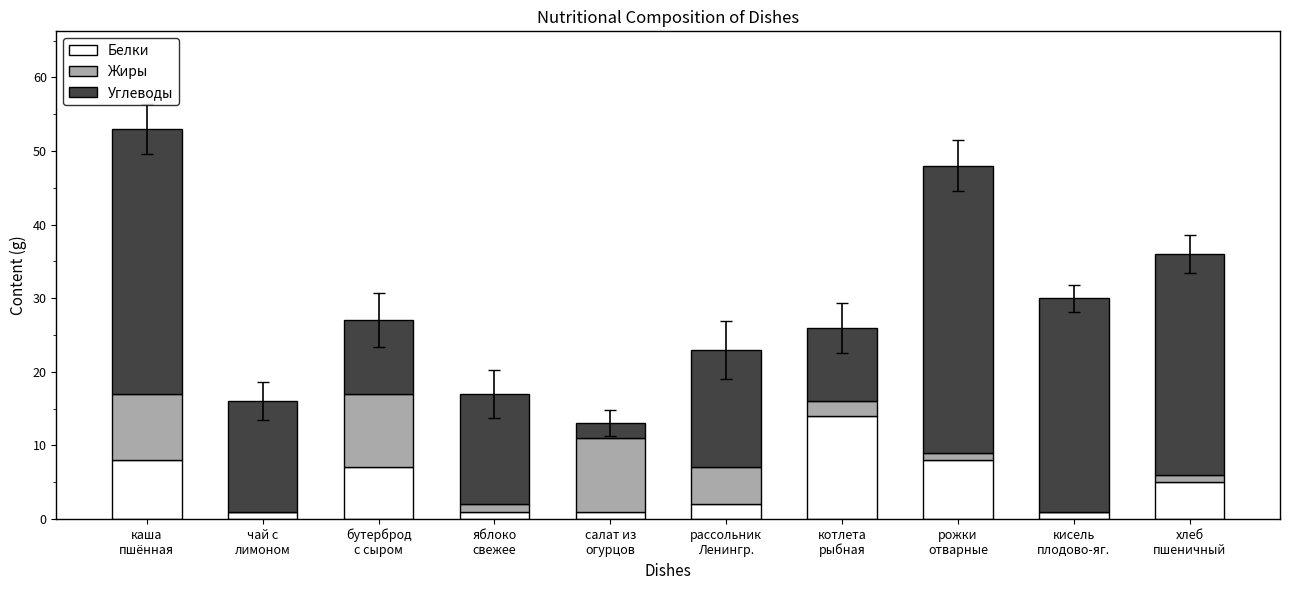

What is the sum of all Белки values?

48